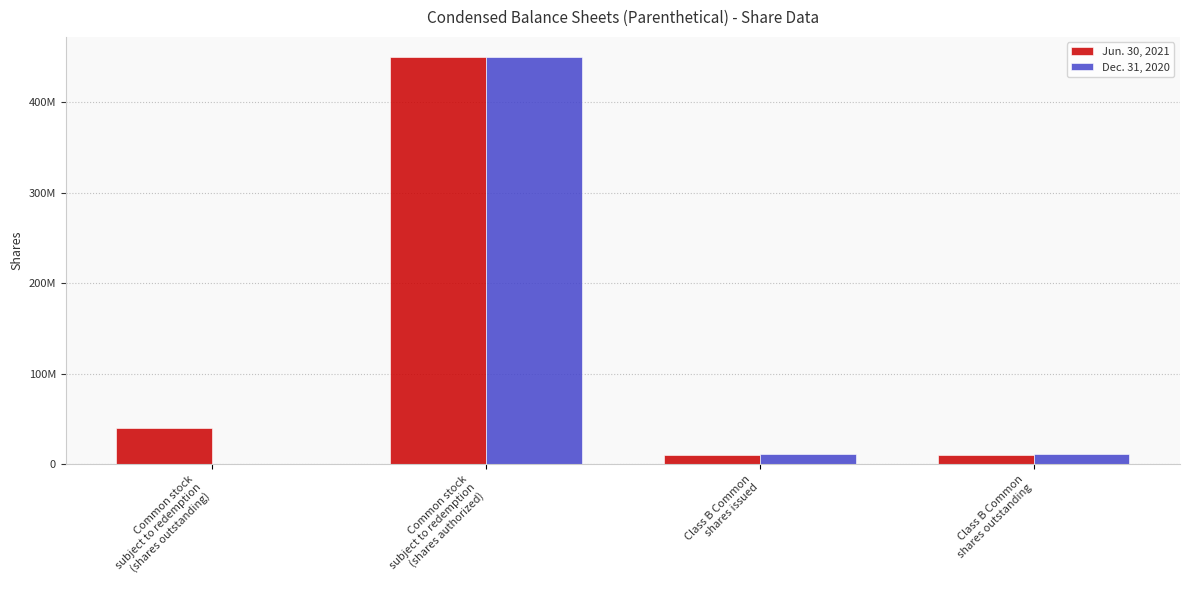

Are the bars horizontal?

No